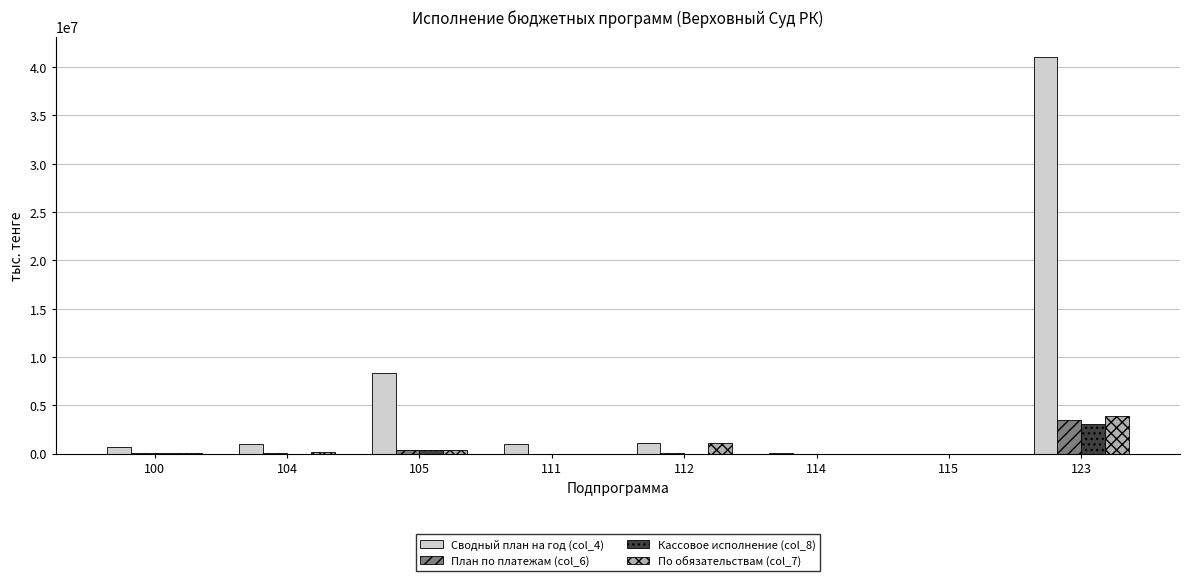

What is the maximum value for План по платежам (col_6)?

3446462.4